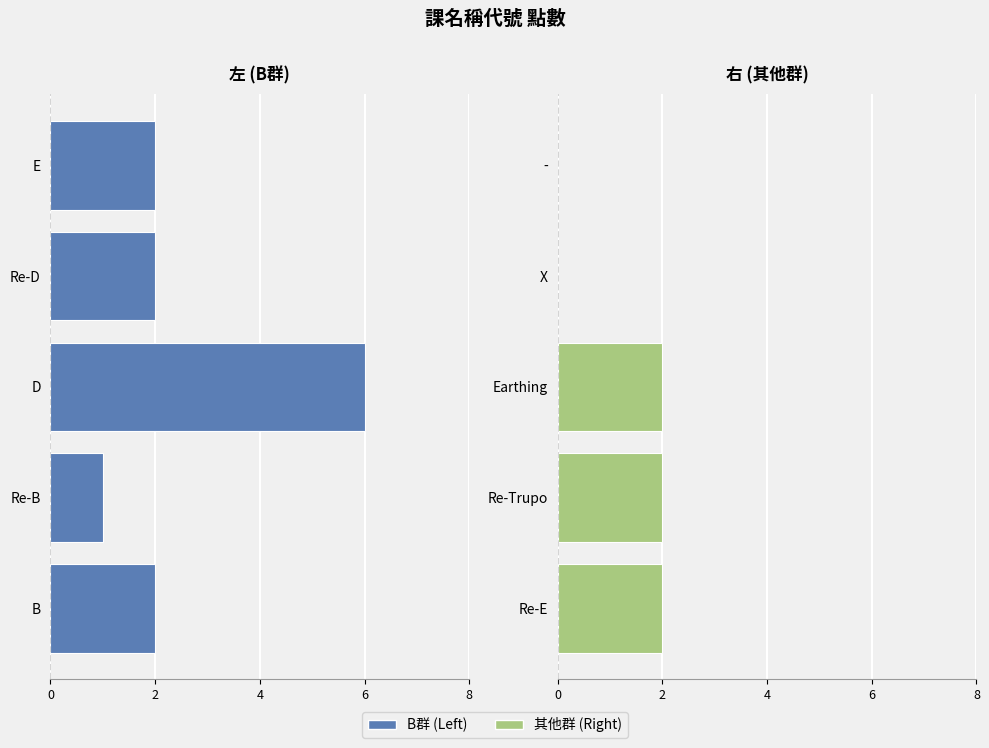

Which series has the largest range (max minus min)?

B - Re-E (Left)